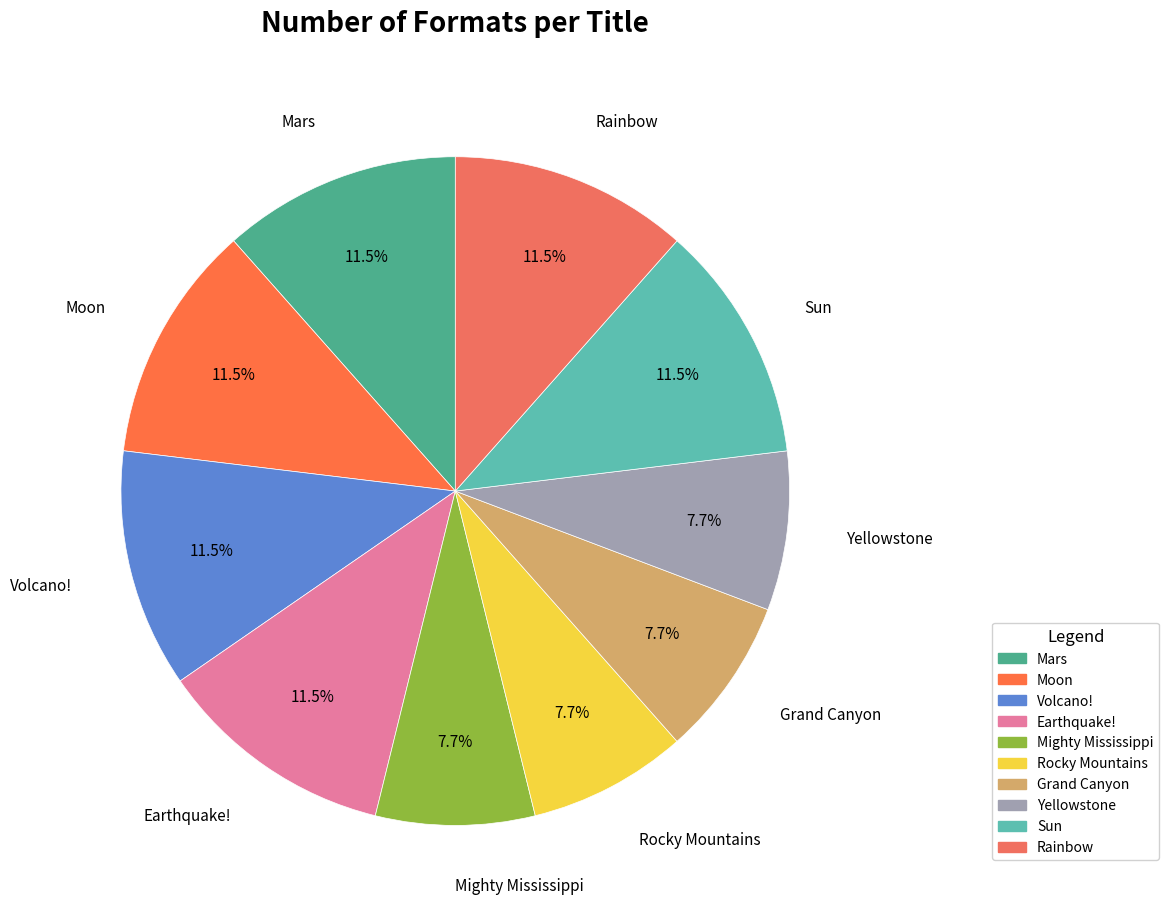

What is the ratio of the value at Rainbow to the value at Mighty Mississippi?

1.5